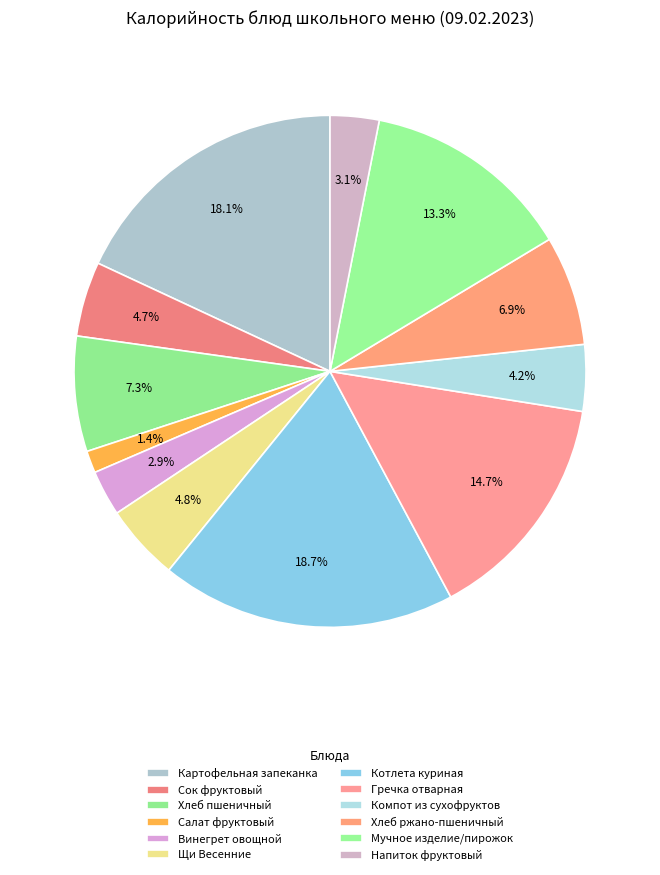

What is the largest slice in the pie chart?

Котлета куриная